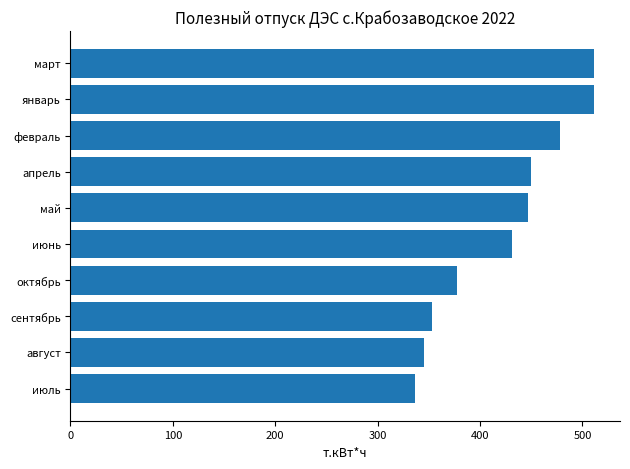

Between октябрь and июль, which is larger?

октябрь